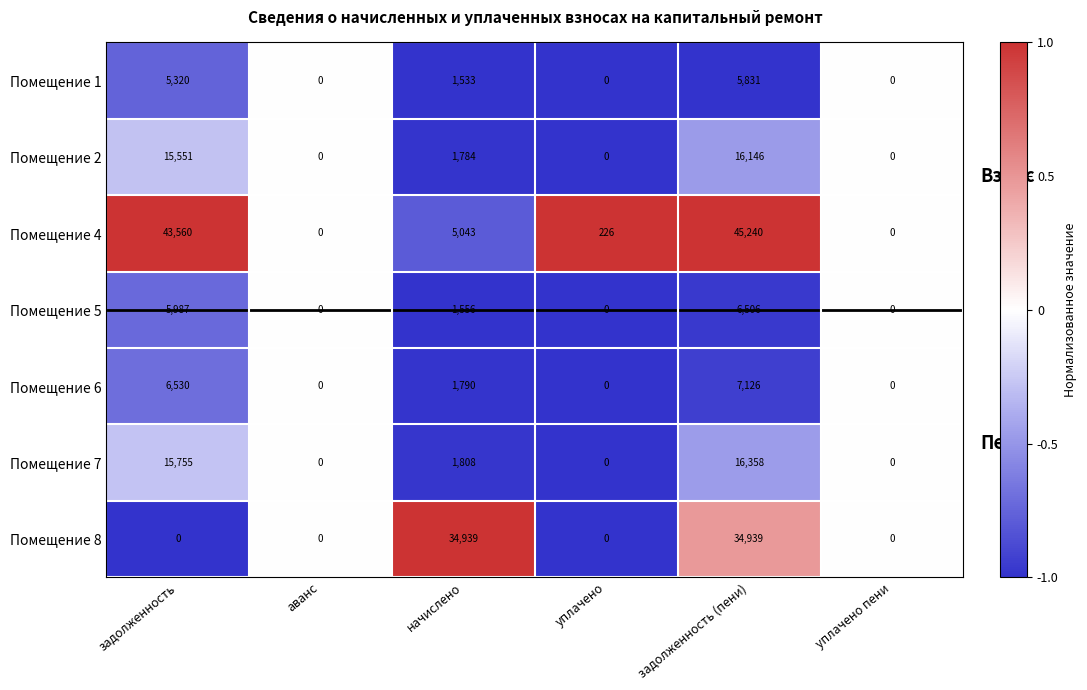

At how many categories does at least one series exceed 32351?

3